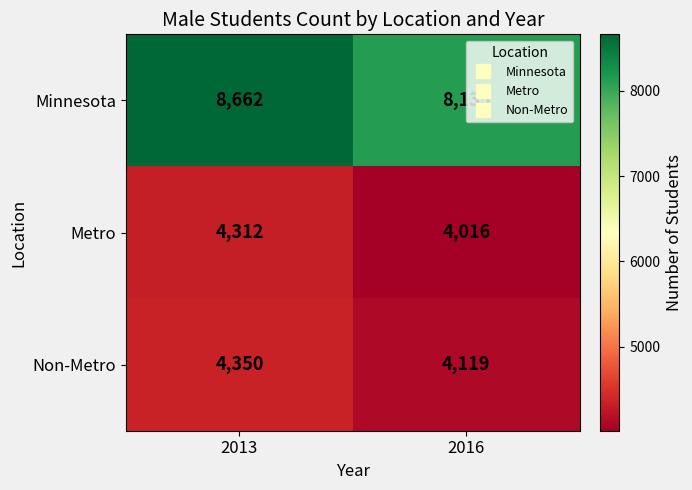

Read the Non-Metro value at 2016, to the nearest 5.

4120